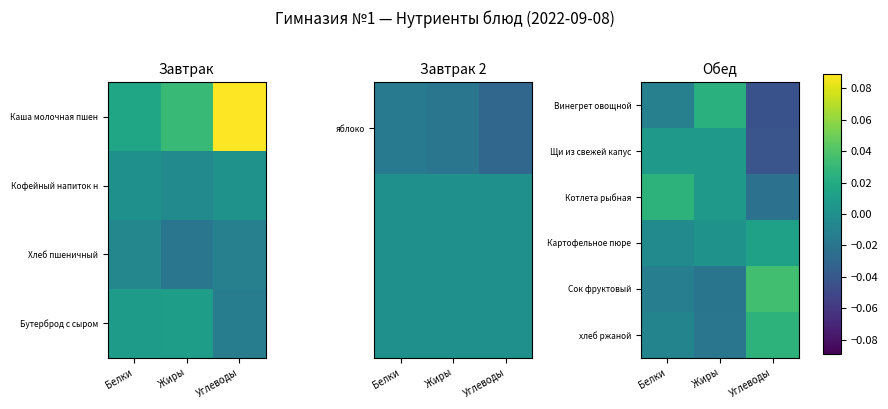

Which series has the widest spread of values?

Винегрет овощной